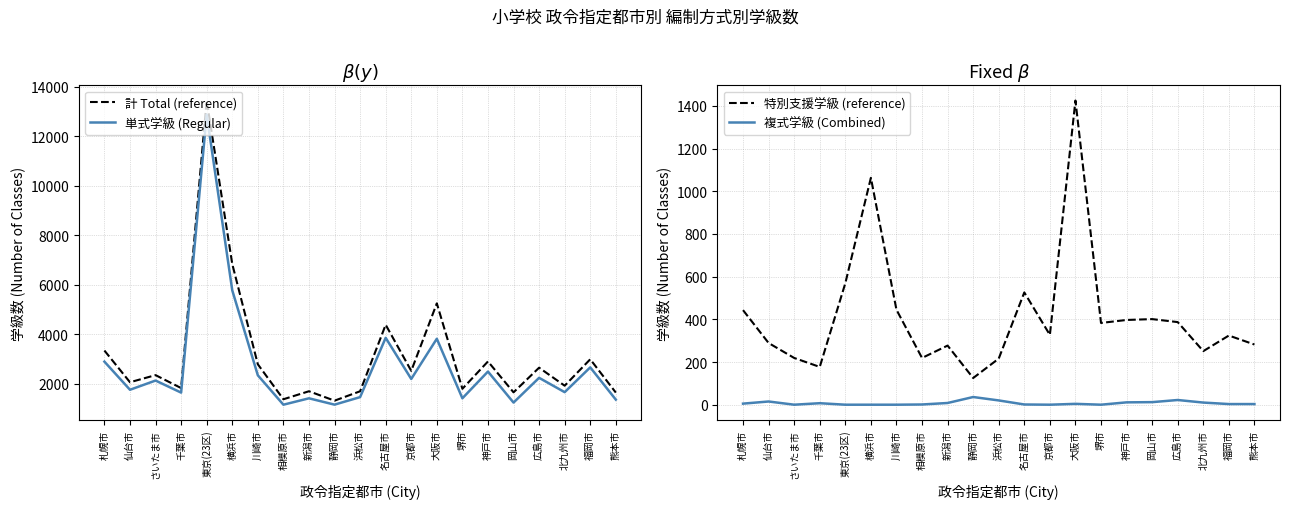

True or false: 単式学級 (Regular) has a value of 434 at 新潟市.

False